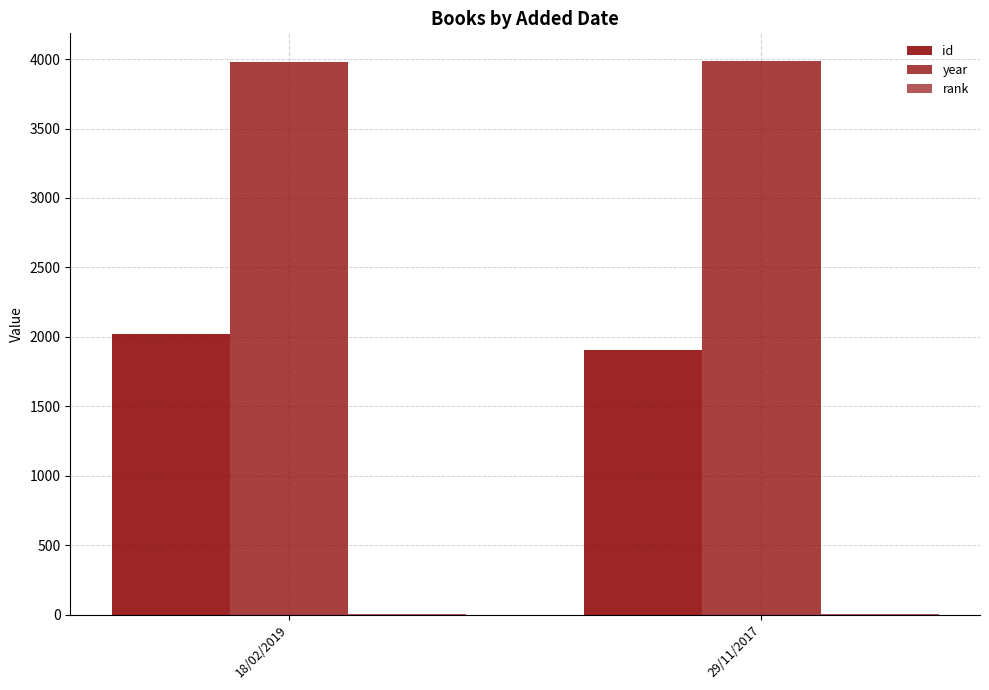

The year series shows 6336 at 29/11/2017. True or false?

False